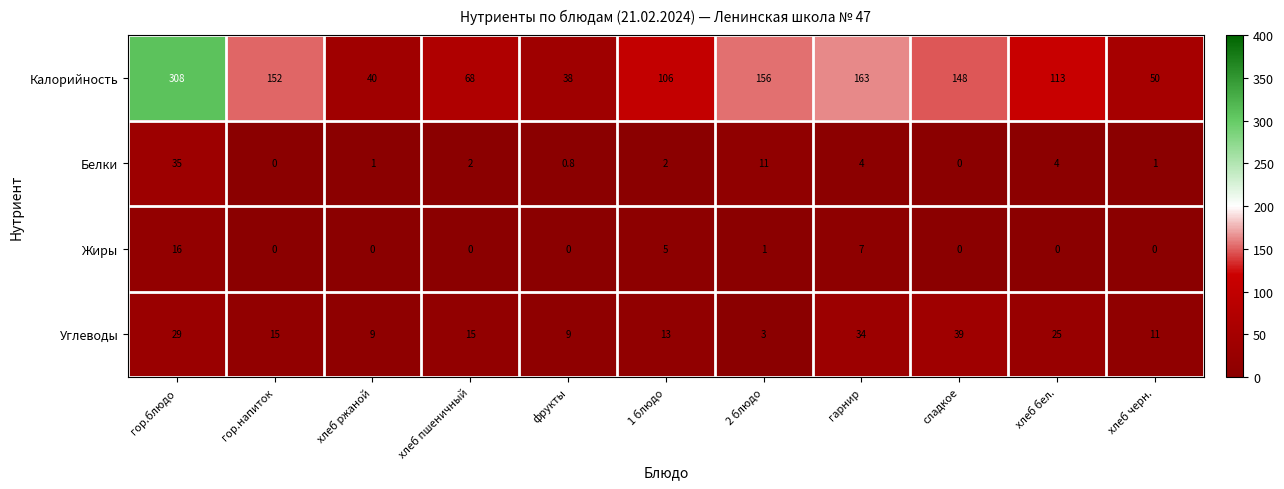

The Жиры series shows 16.0 at гор.блюдо. True or false?

True